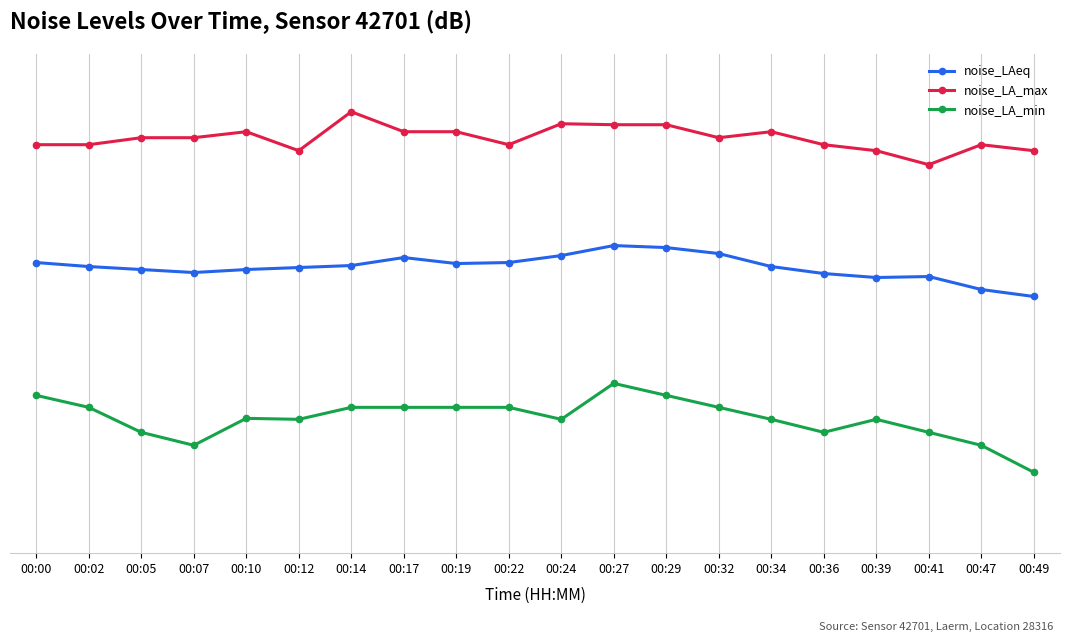

Where is the first local minimum for noise_LA_max?

00:12